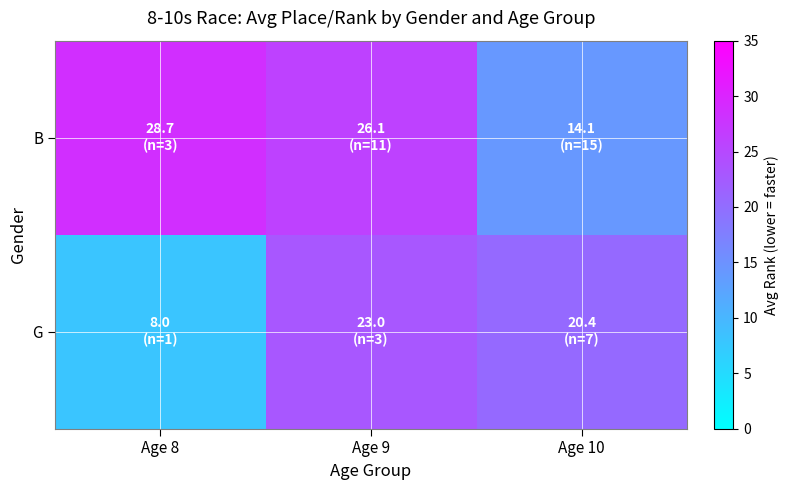

Rank the series at Age 8 from lowest to highest value.

G, B